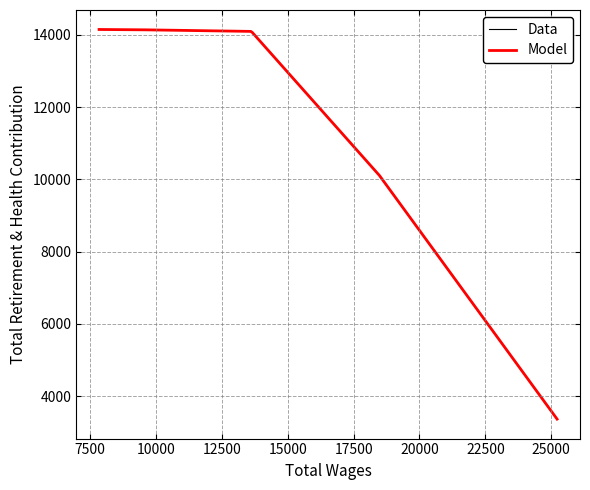

What is the sum of all values?

55866